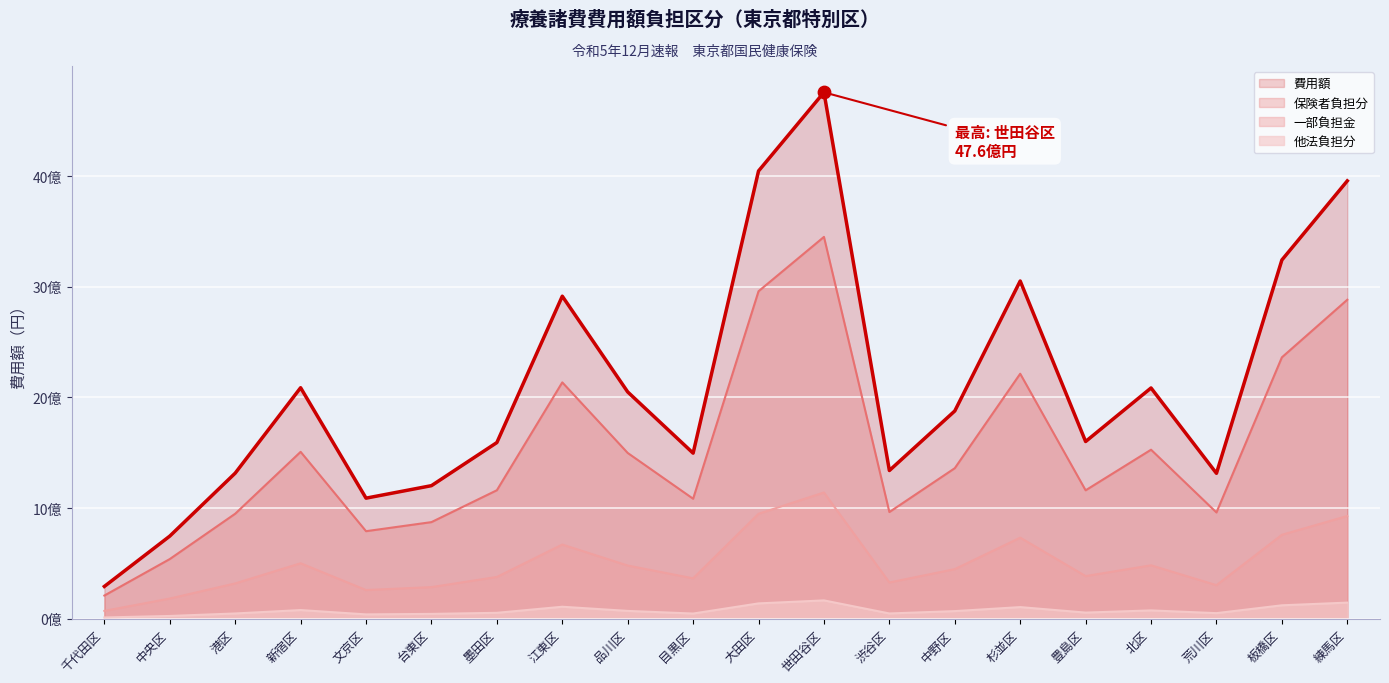

Is the value of 一部負担金 at 練馬区 greater than the value of 保険者負担分 at 板橋区?

No